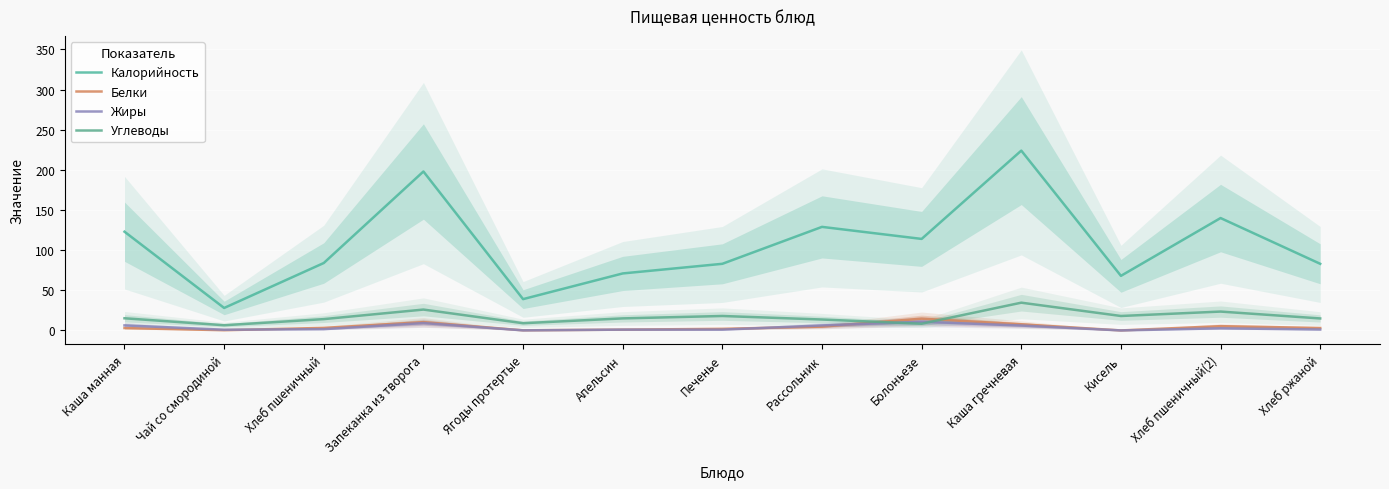

Reading left to right, what are all the values shown in this chart?

Калорийность: 123.0	28.0	84.0	198.0	39.0	71.0	83.0	129.0	114.0	224.0	68.0	140.0	83.0
Белки: 3.0	0.3	3.2	10.3	0.1	1.0	2.0	4.7	14.7	7.7	0.0	5.3	3.0
Жиры: 6.3	0.9	1.6	9.2	0.1	1.0	1.0	6.2	10.8	6.1	0.0	2.7	1.2
Углеводы: 15.2	6.5	14.1	26.0	9.0	15.0	18.0	13.6	8.4	34.6	18.0	23.5	14.9